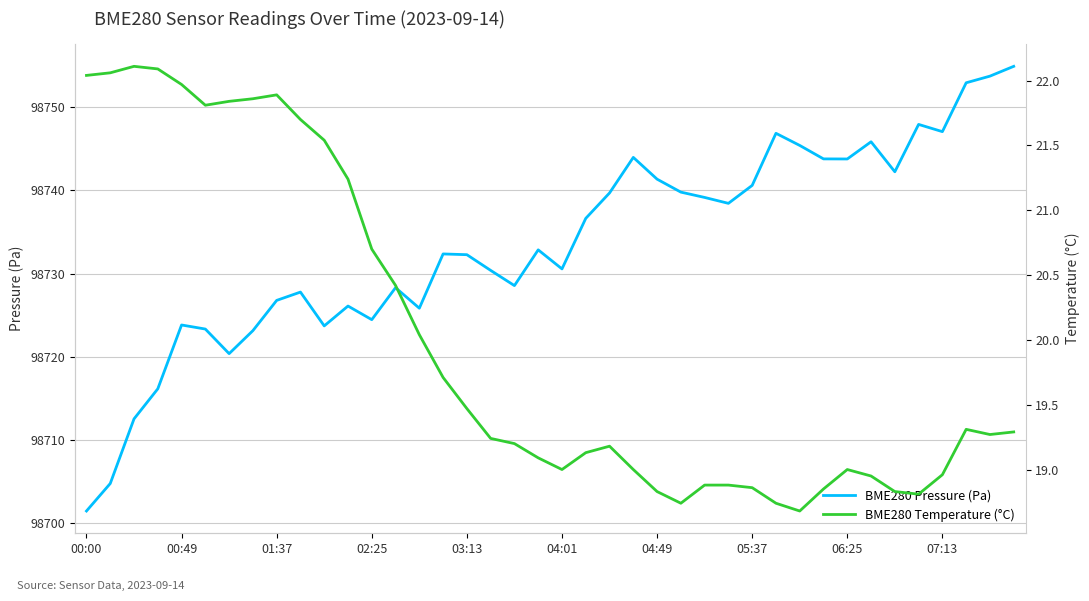

Which series has the largest total across all categories?

BME280 Pressure (Pa)